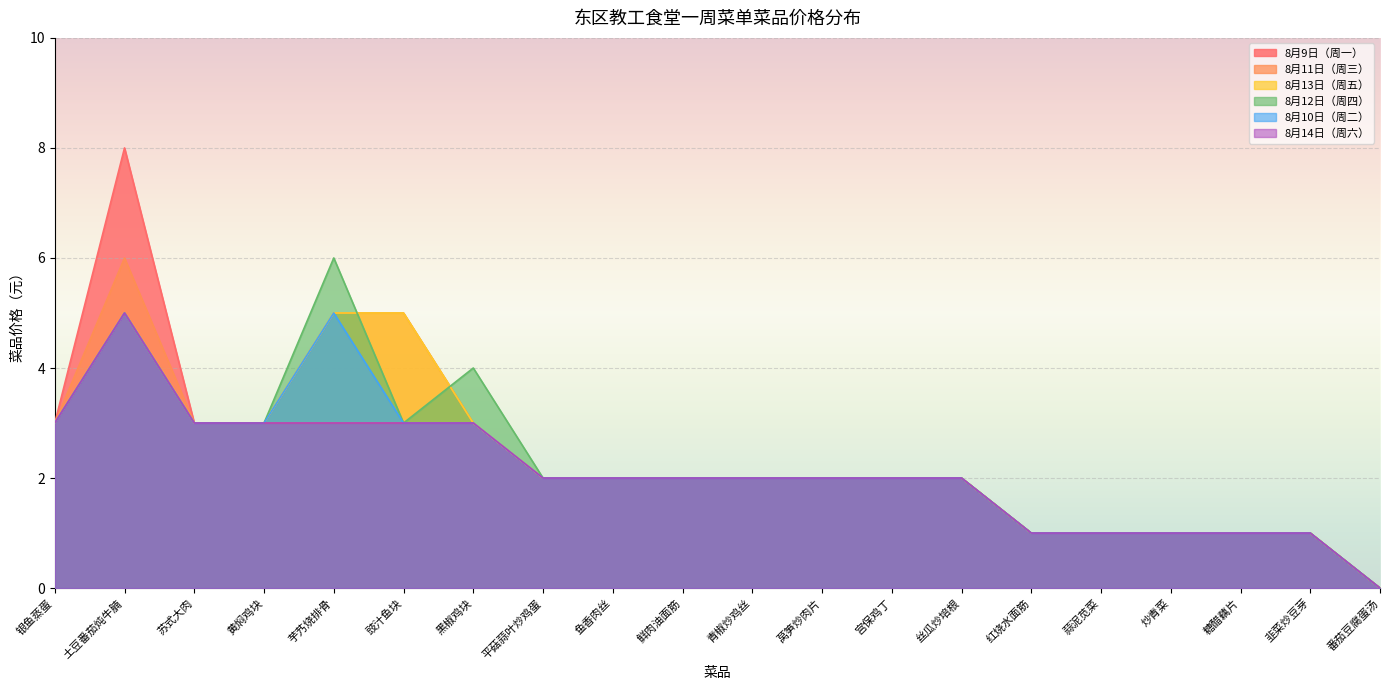

At which category is the sum across all series the highest?

土豆番茄炖牛腩